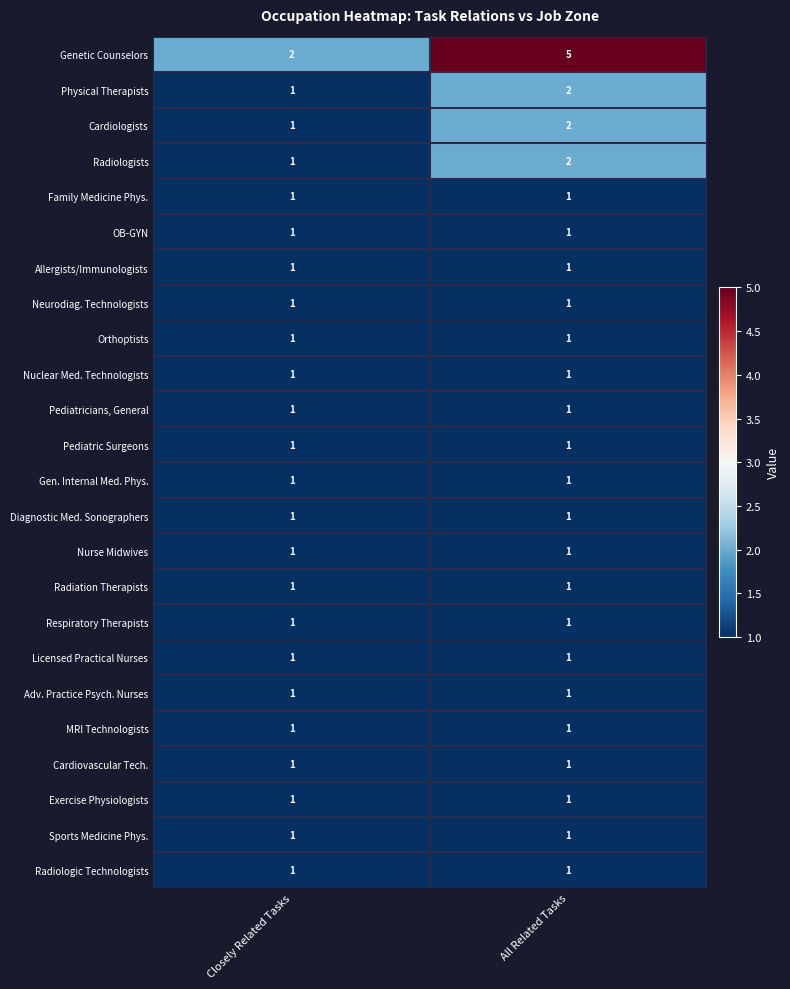

What is the total value across all series at Closely Related Tasks?

25